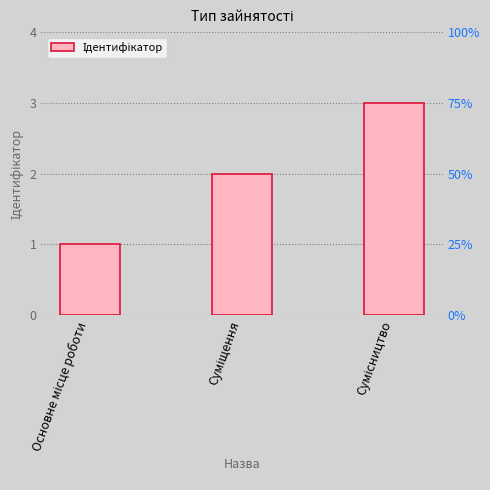

What is the label of the 1st bar from the left?

Основне місце роботи